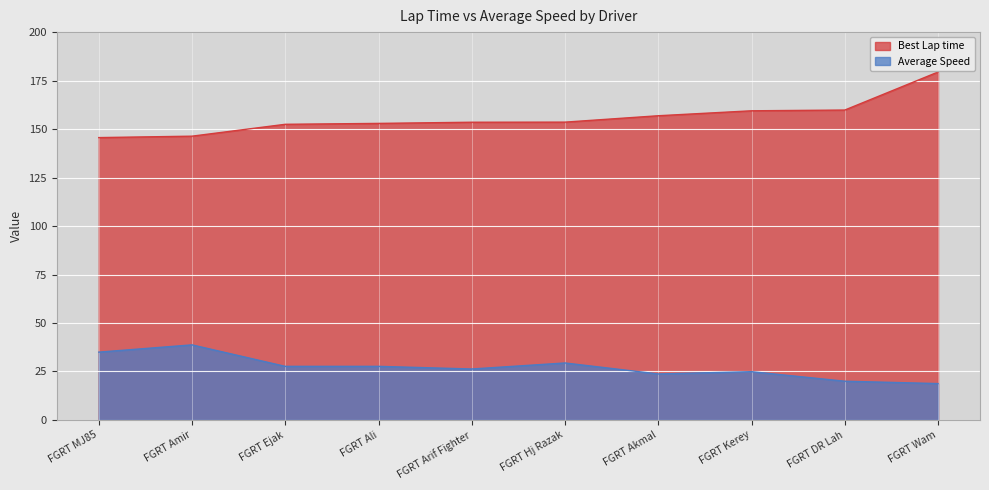

At how many categories does at least one series exceed 22?

10